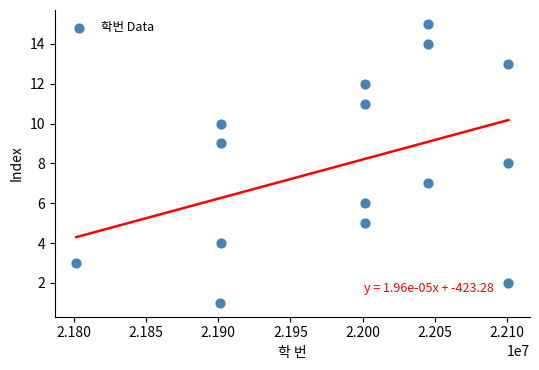

What is the range of X values (max minus min)?

299712